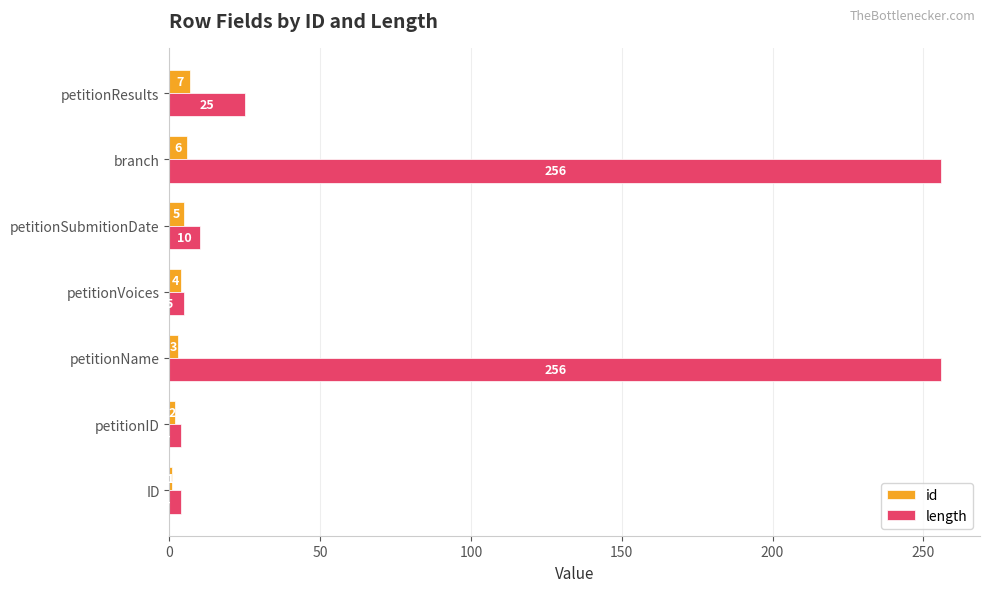

Which label corresponds to the smallest value in the chart?

ID